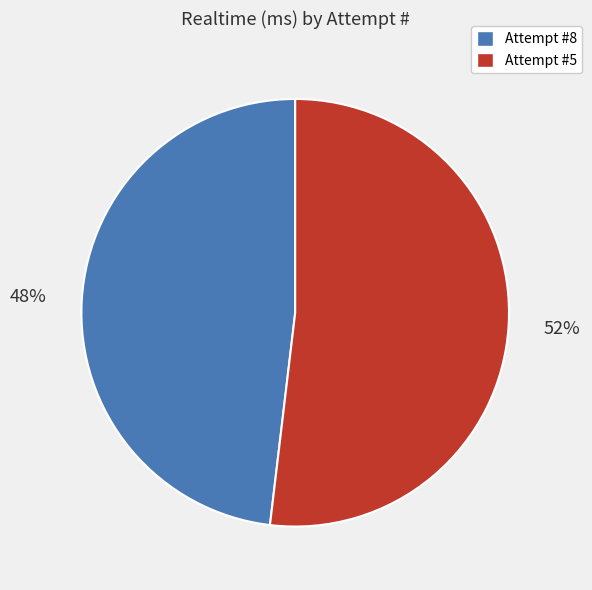

Combined, do Attempt #5 and Attempt #8 account for over 50%?

Yes